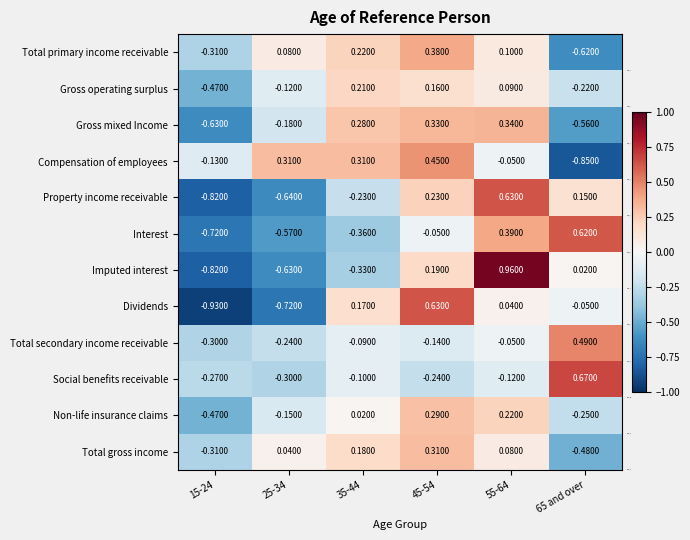

How many data points does each series have?

6